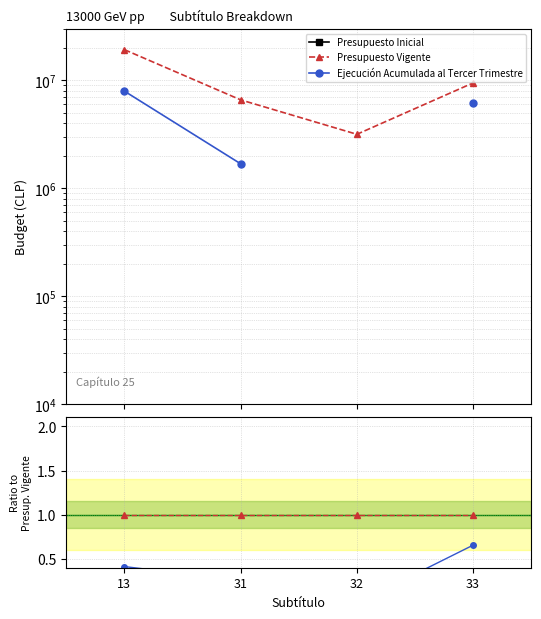

How many lines are shown in the chart?

3